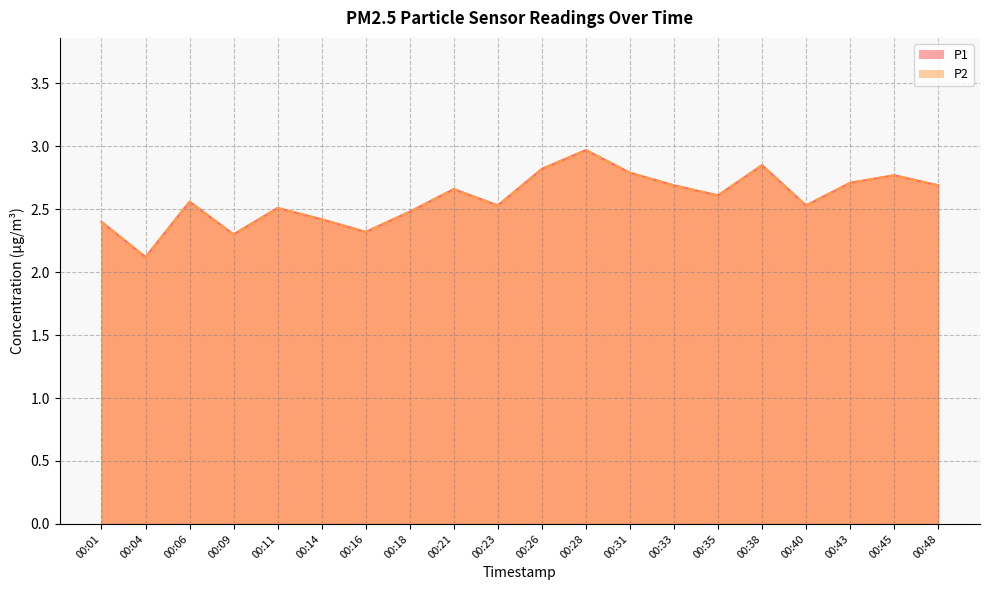

Reading left to right, what are all the values shown in this chart?

P1: 00:01=2.4	00:04=2.1	00:06=2.6	00:09=2.3	00:11=2.5	00:14=2.4	00:16=2.3	00:18=2.5	00:21=2.7	00:23=2.5	00:26=2.8	00:28=3.0	00:31=2.8	00:33=2.7	00:35=2.6	00:38=2.9	00:40=2.5	00:43=2.7	00:45=2.8	00:48=2.7
P2: 00:01=2.4	00:04=2.1	00:06=2.6	00:09=2.3	00:11=2.5	00:14=2.4	00:16=2.3	00:18=2.5	00:21=2.7	00:23=2.5	00:26=2.8	00:28=3.0	00:31=2.8	00:33=2.7	00:35=2.6	00:38=2.9	00:40=2.5	00:43=2.7	00:45=2.8	00:48=2.7